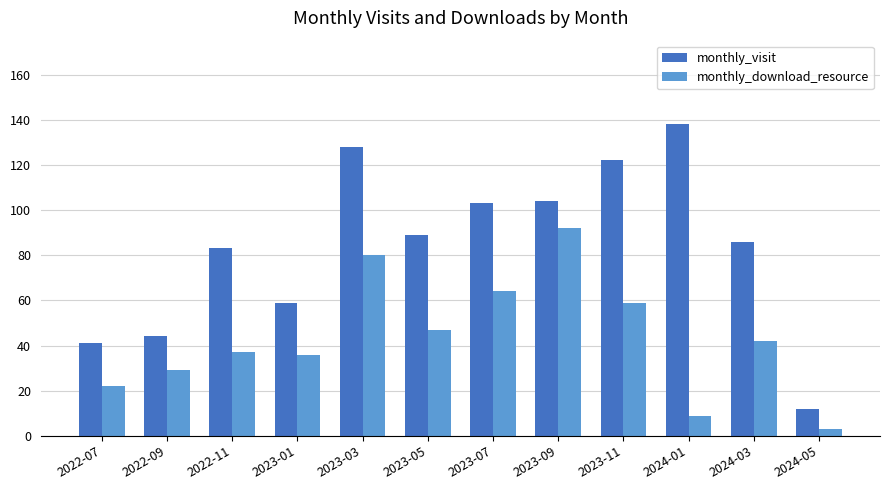

At which label does monthly_visit reach its peak?

2024-01